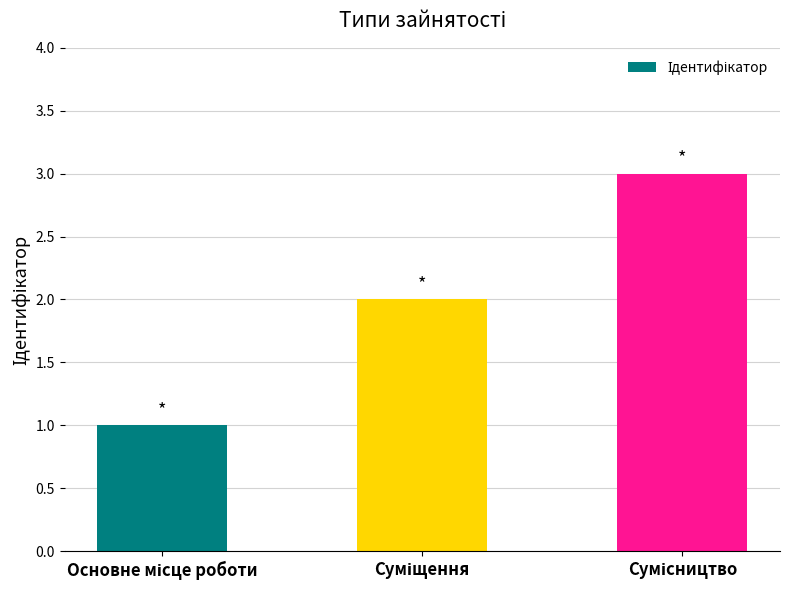

What is the maximum value shown in the chart?

3